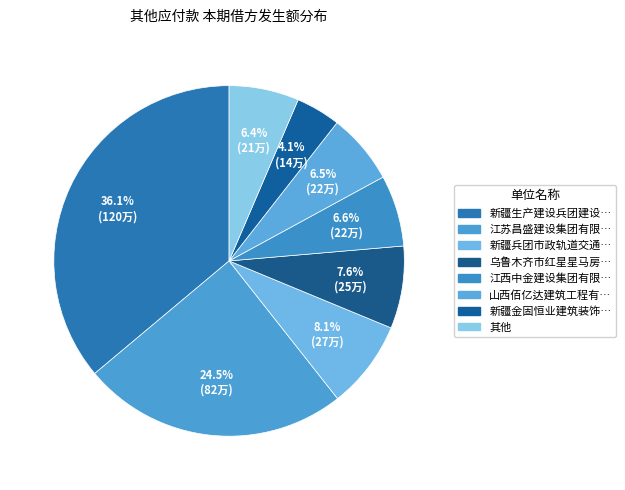

How many segments does this pie chart have?

8